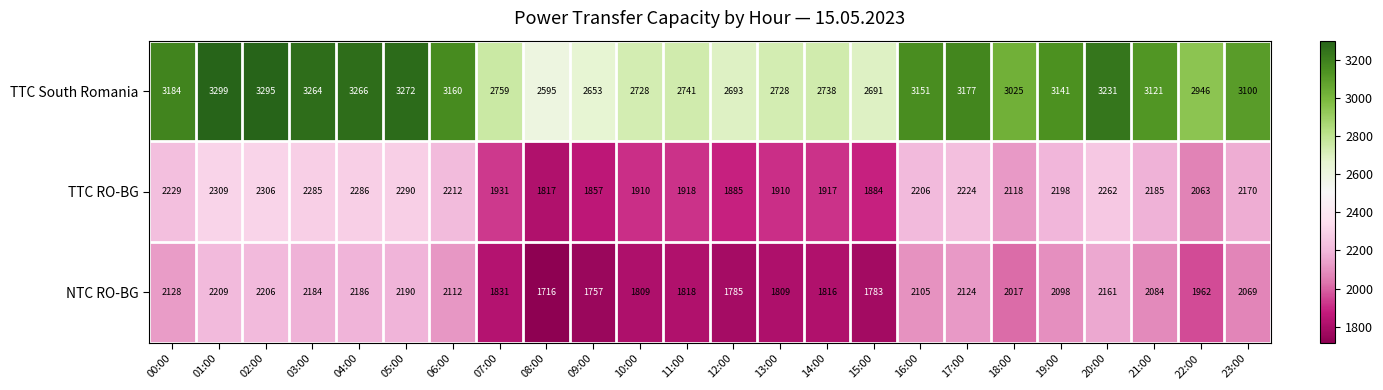

At which category is the sum across all series the highest?

01:00